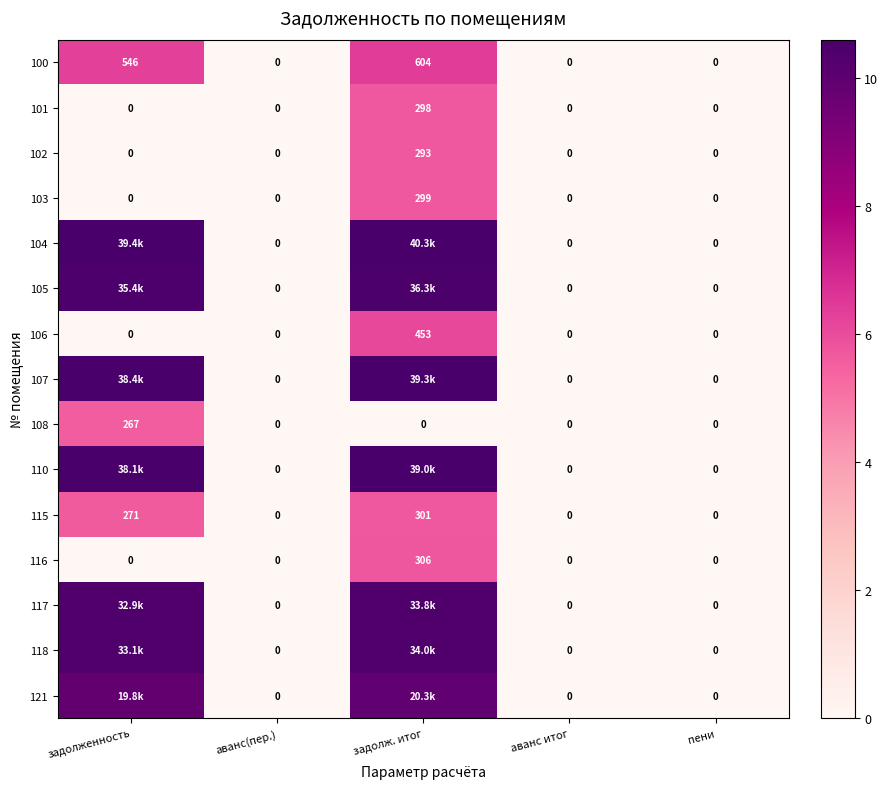

The value of 106 at пени is 2.7. True or false?

False